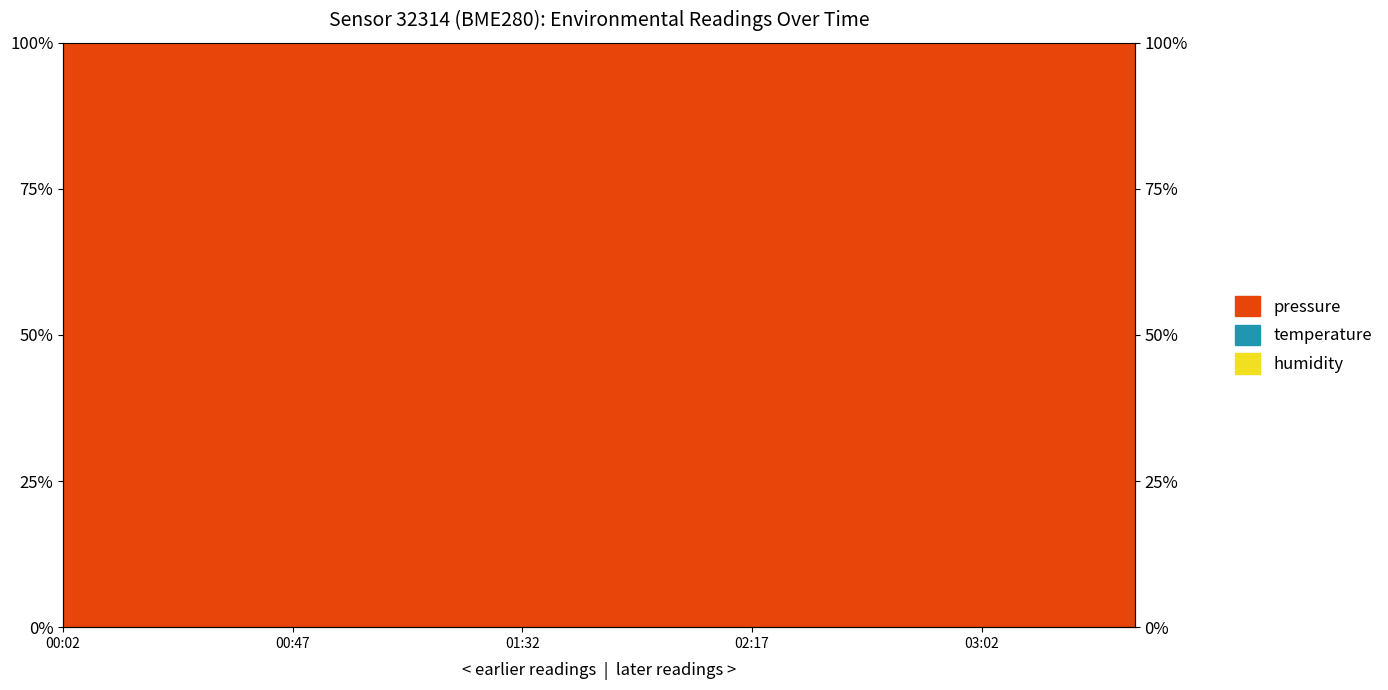

Which series changed the most between 00:32 and 03:17?

temperature